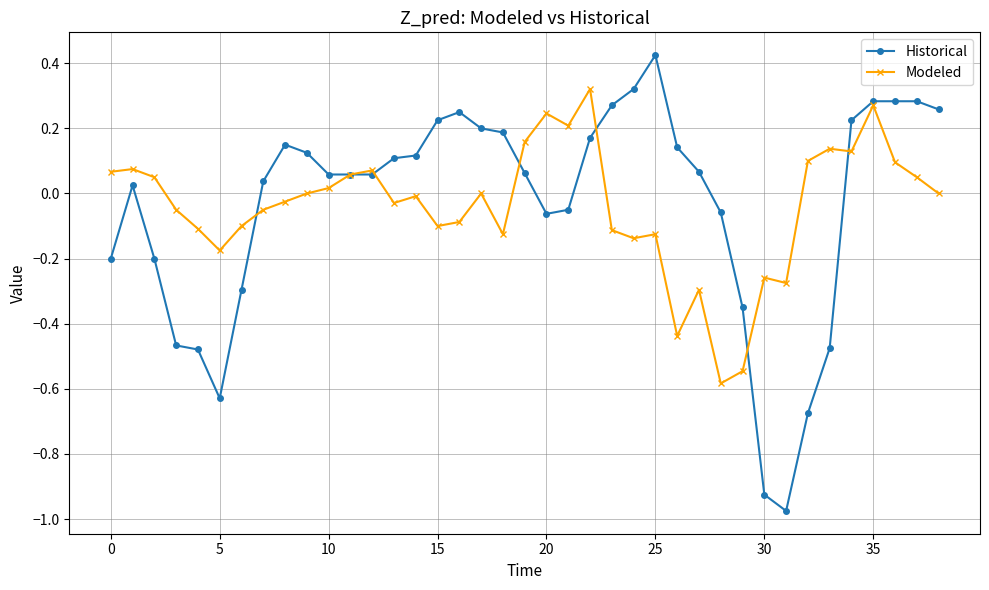

True or false: Historical has more than 2 points higher than both neighbors.

True